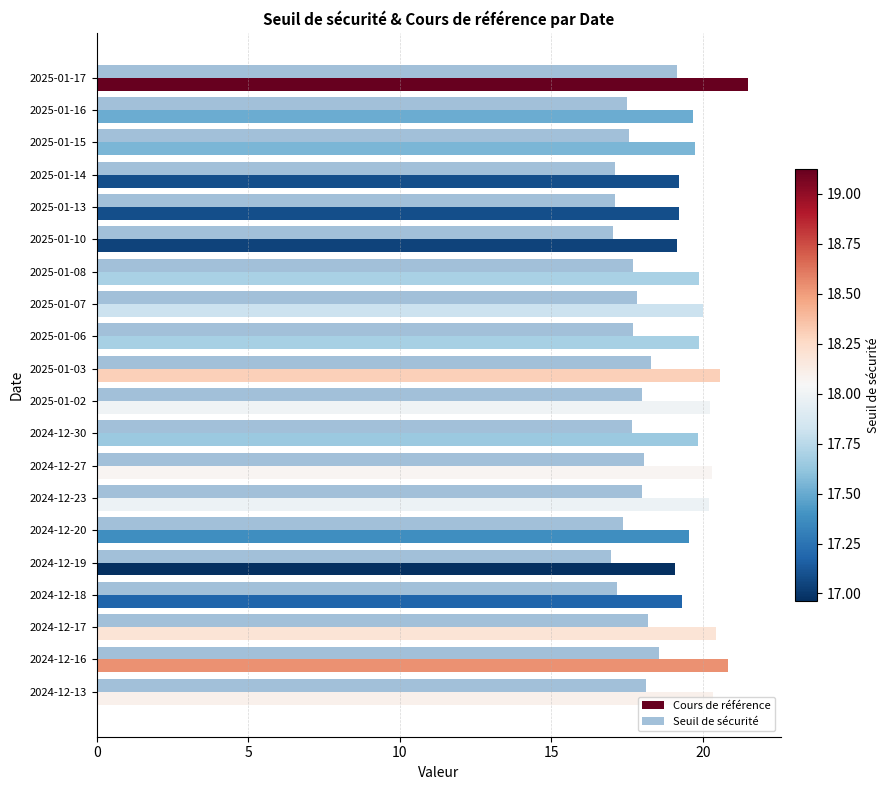

True or false: Cours de référence has a value of 31.1 at 2025-01-06.

False